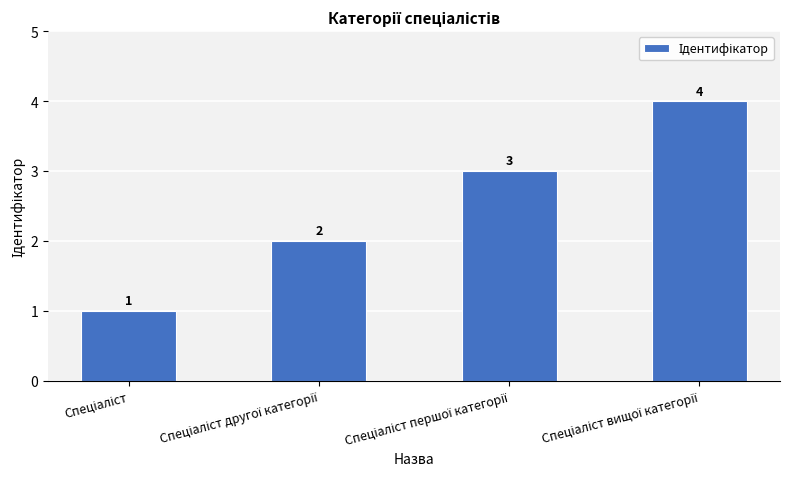

What is the sum of all values?

10